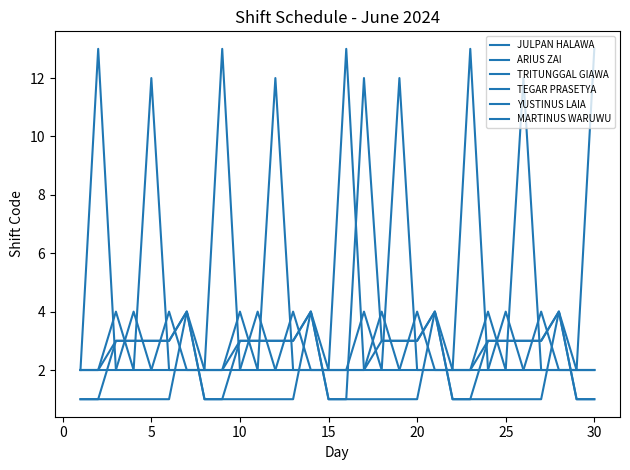

At which label is ARIUS ZAI closest to 3?

5